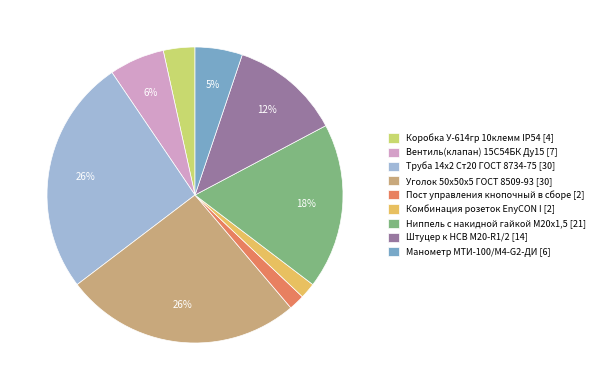

Approximately how many times larger is the value at Вентиль(клапан) 15С54БК Ду15 compared to Манометр МТИ-100/М4-G2-ДИ?

1.2